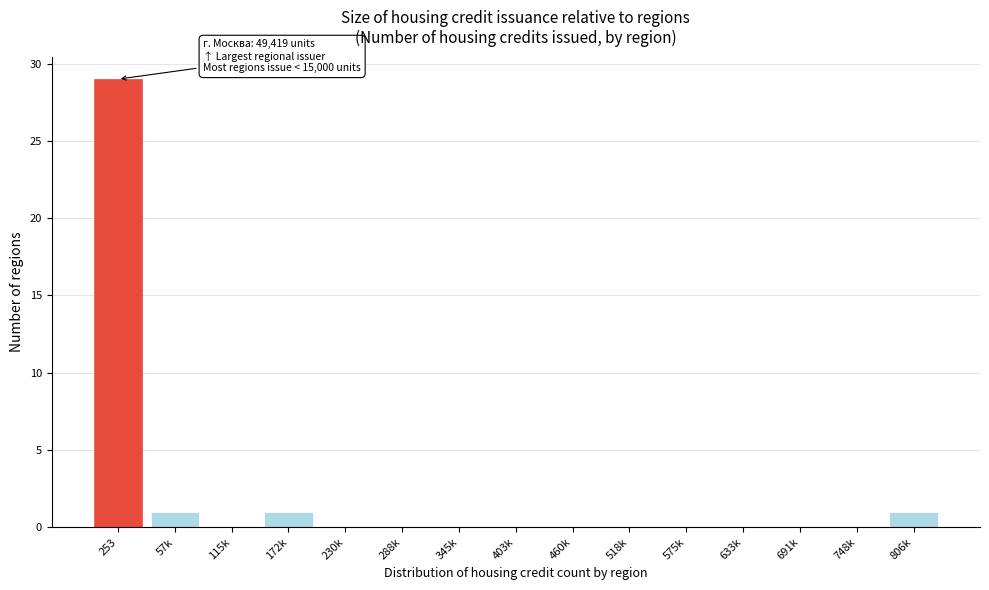

Reading left to right, list all the values displayed in this chart.

253=29	57k=1	115k=0	172k=1	230k=0	288k=0	345k=0	403k=0	460k=0	518k=0	575k=0	633k=0	691k=0	748k=0	806k=1